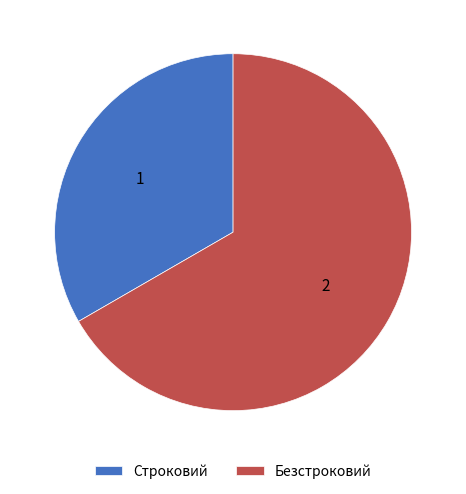

How many segments does this pie chart have?

2